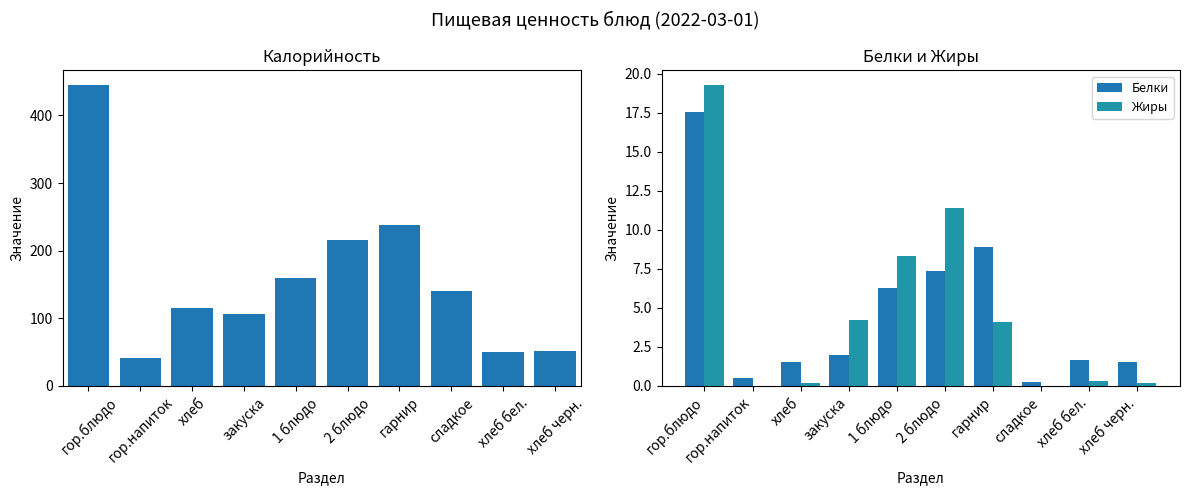

At which category is the sum across all series the highest?

гор.блюдо